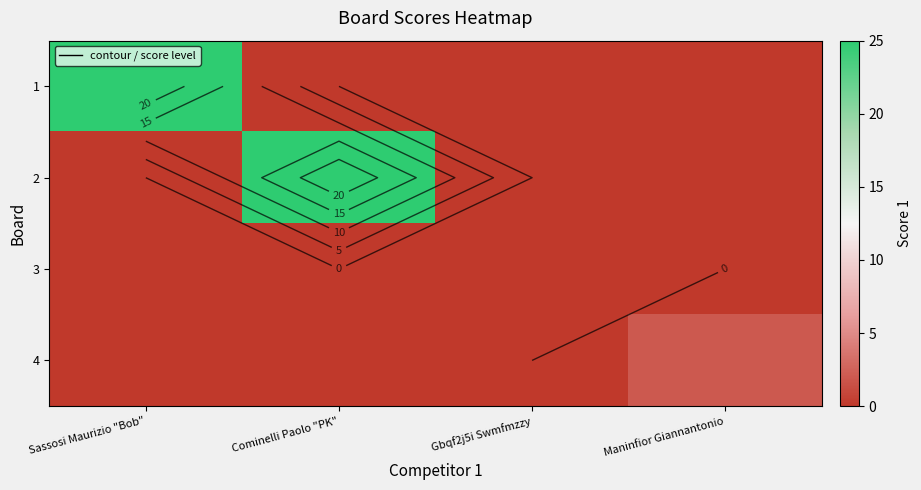

The 2 series shows 0 at Sassosi Maurizio "Bob". True or false?

True